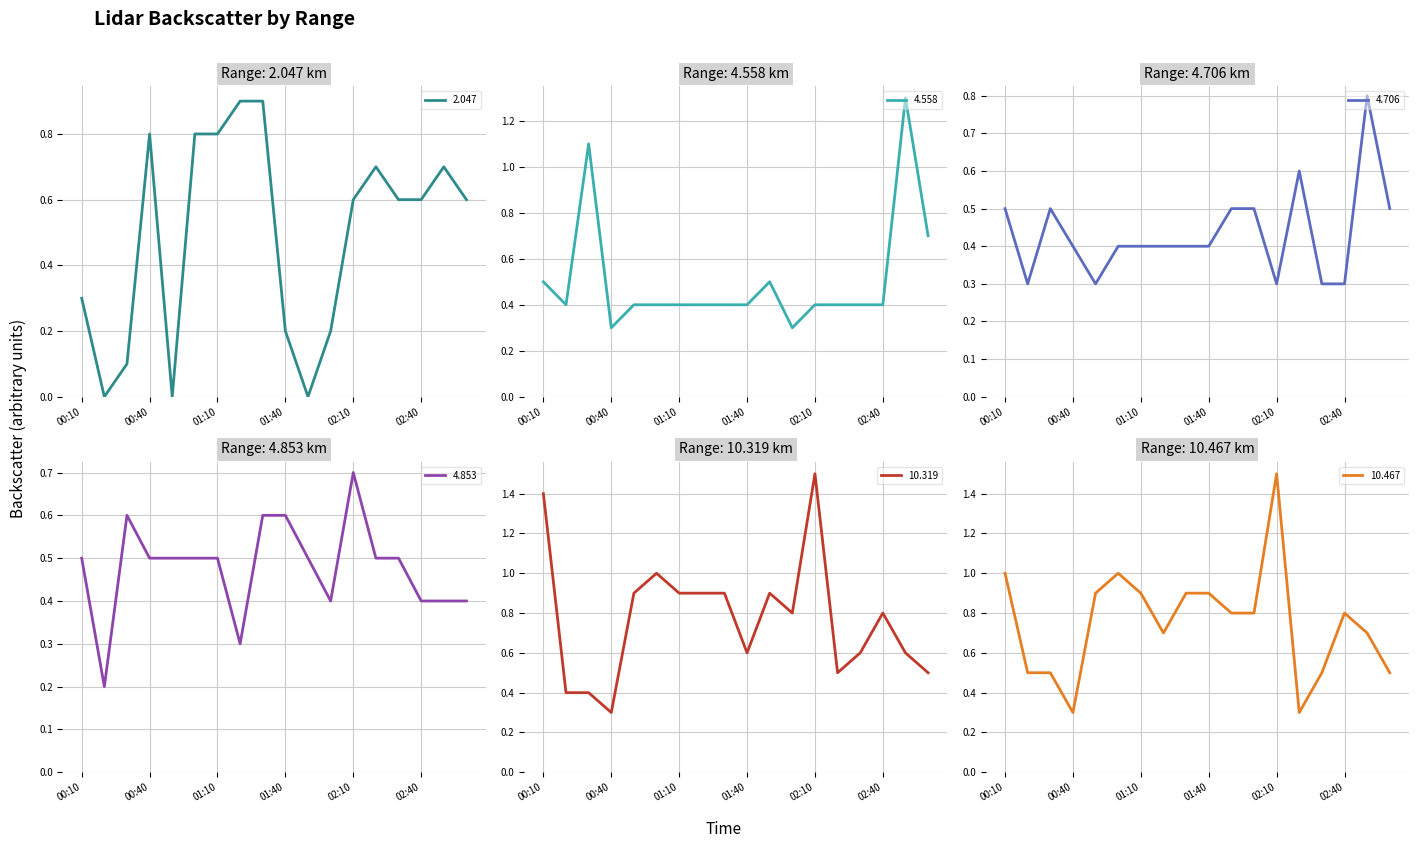

Is the value of 4.853 at 2015/01/30 03:00 greater than the value of 2.047 at 2015/01/30 02:30?

No